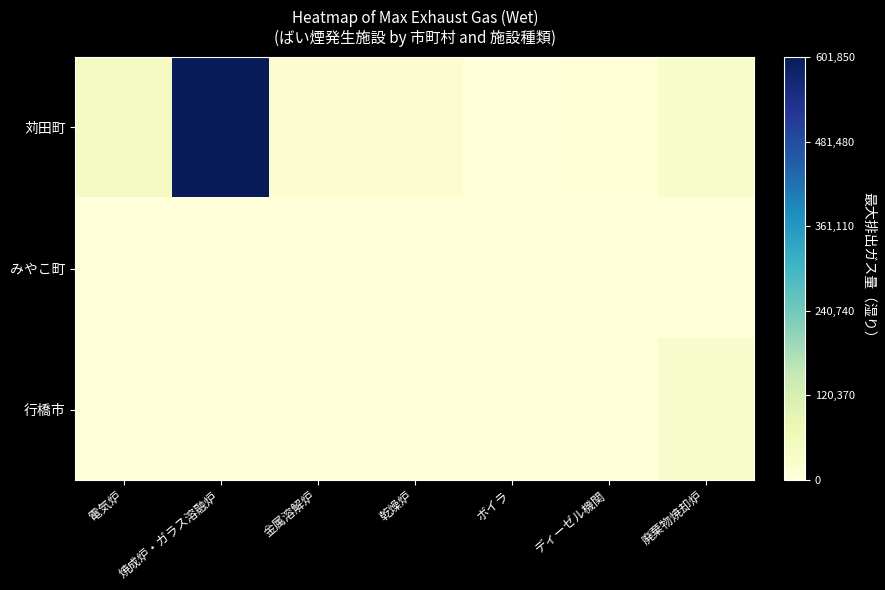

List the series in order of their peak value, lowest first.

みやこ町, 行橋市, 苅田町